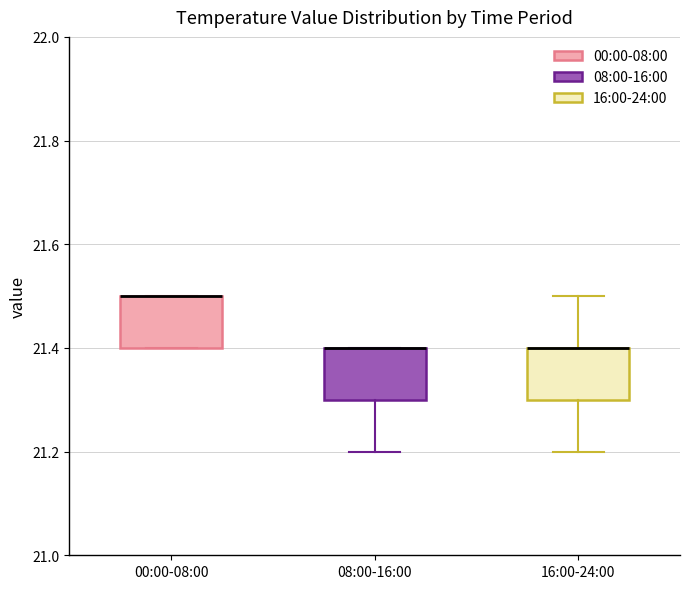

Reading left to right, read every box against the y-axis: the position of its median line, the range the box covers, and the ends of its whiskers. The values are not printed on the chart, so give them approximately, as read against the axis.

00:00-08:00: median 21.5 (drawn on the box's upper edge), box 21.4 to 21.5, whiskers 21.4 to 21.5
08:00-16:00: median 21.4 (drawn on the box's upper edge), box 21.3 to 21.4, whiskers 21.2 to 21.4
16:00-24:00: median 21.4 (drawn on the box's upper edge), box 21.3 to 21.4, whiskers 21.2 to 21.5